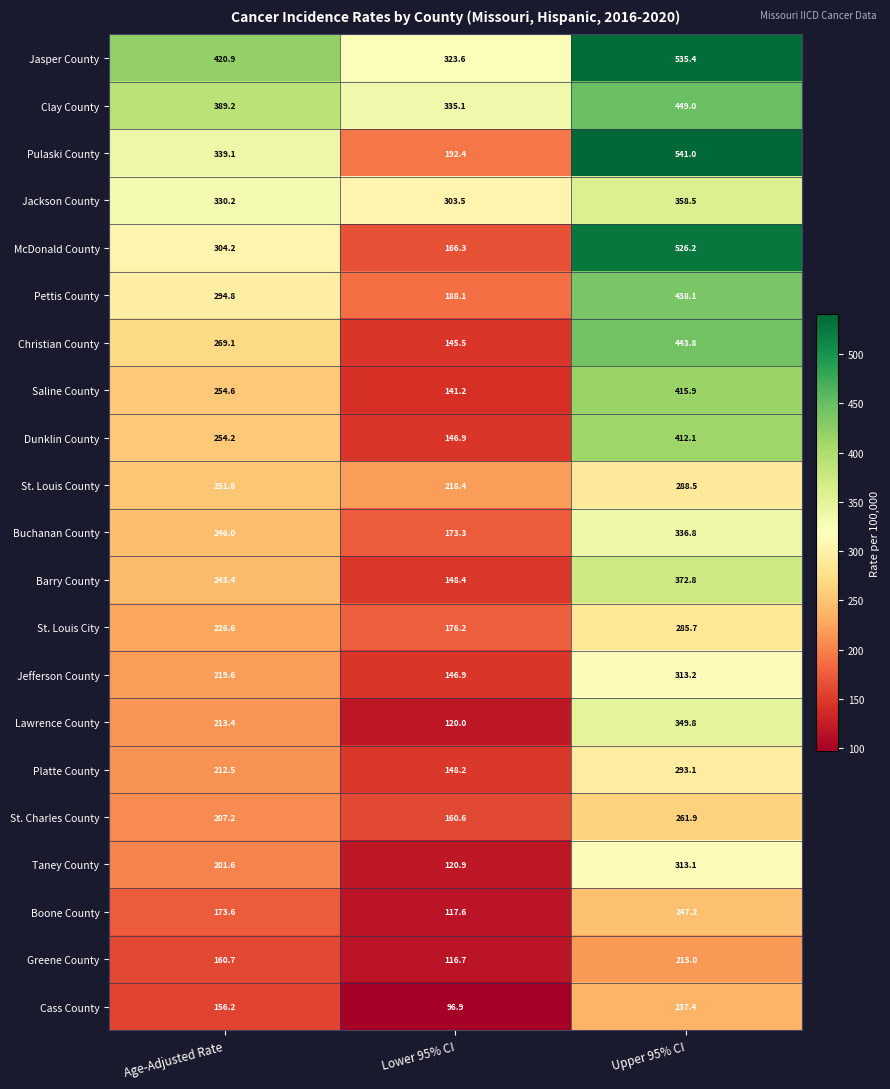

What is the sum of all Taney County values?

635.6